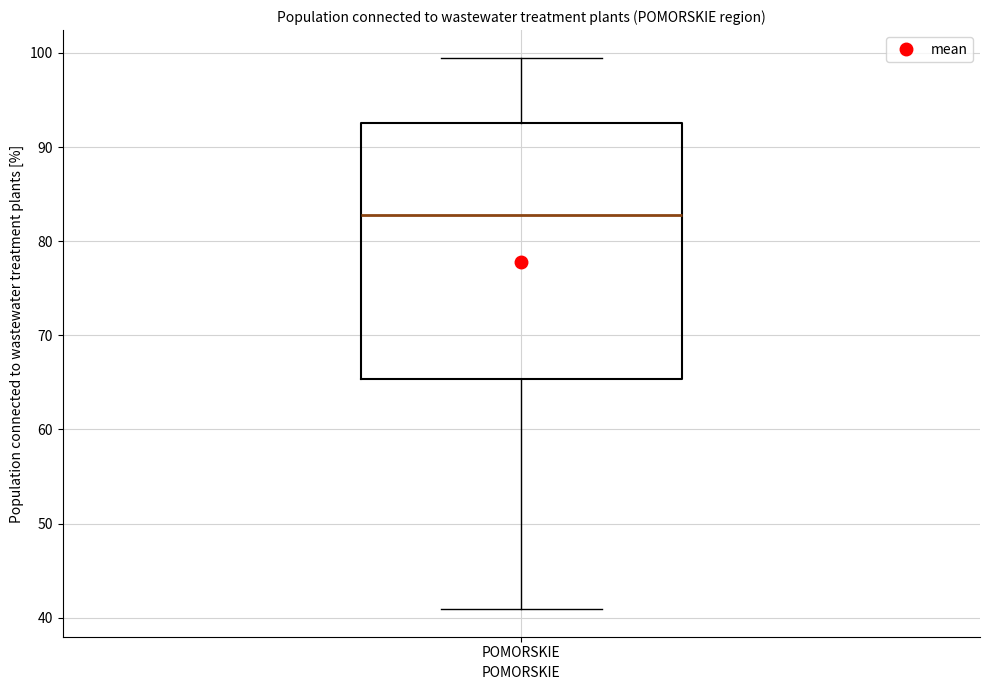

Where does the median line of the box for POMORSKIE sit on the y-axis? The values are not printed on the chart, so give them approximately, as read against the axis.

83